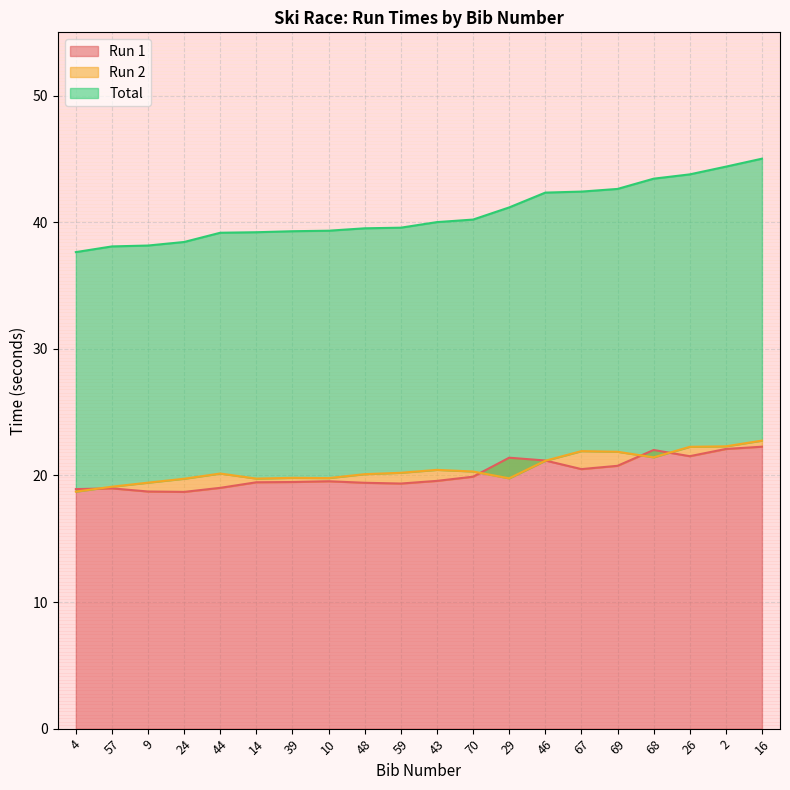

True or false: Run 1 has more than 1 interior local peaks.

True